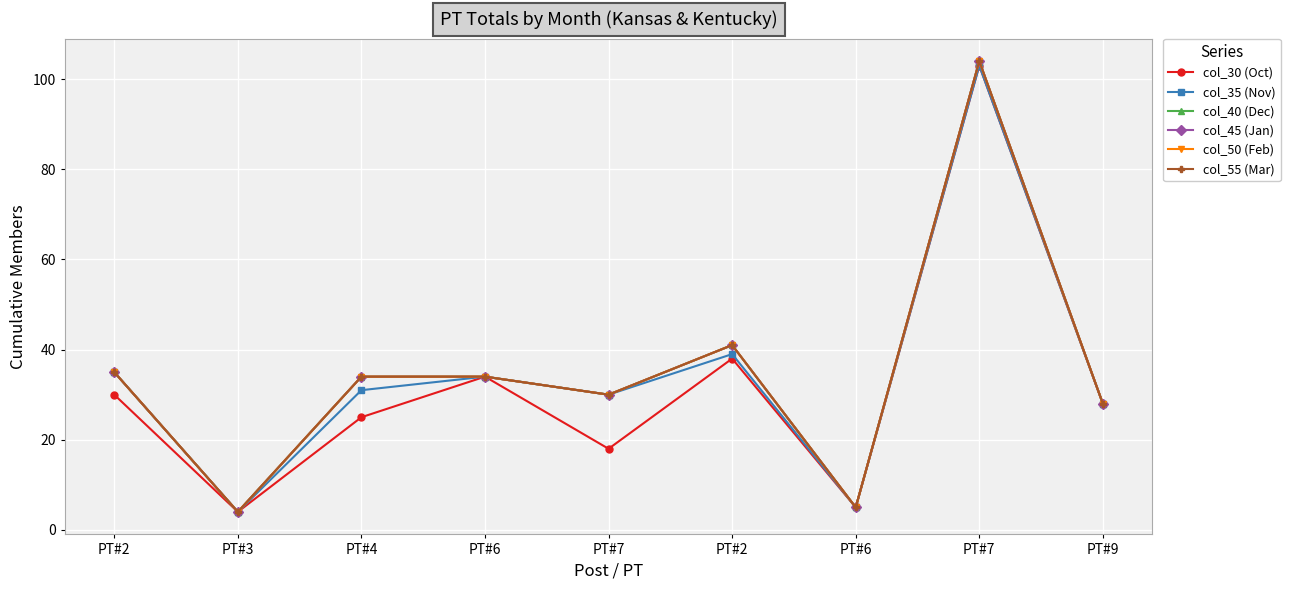

Is this an area chart (filled region under the line)?

No